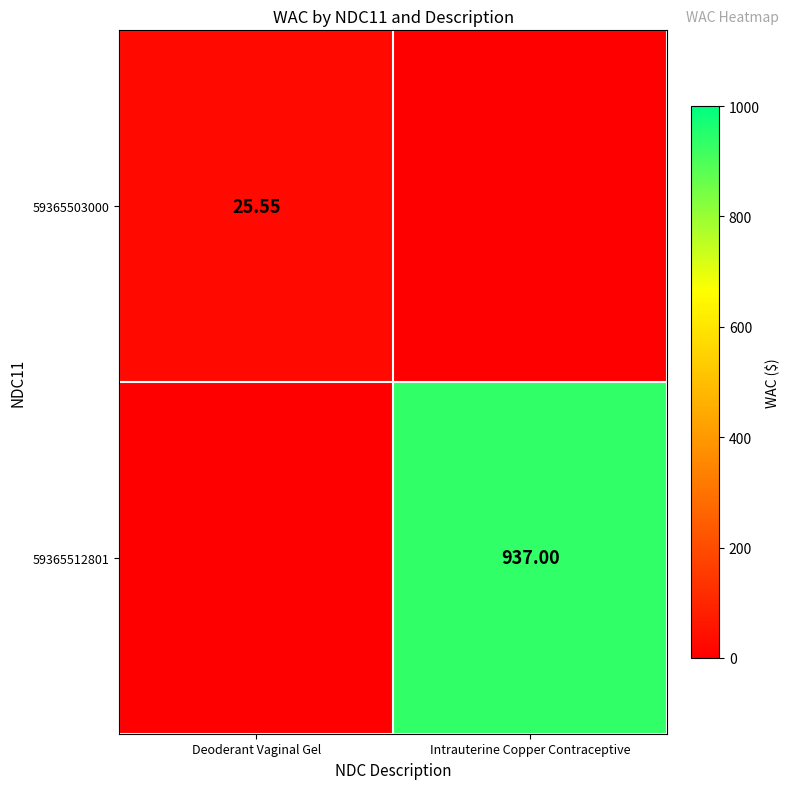

Between Intrauterine Copper Contraceptive and Deoderant Vaginal Gel, which is larger?

Deoderant Vaginal Gel